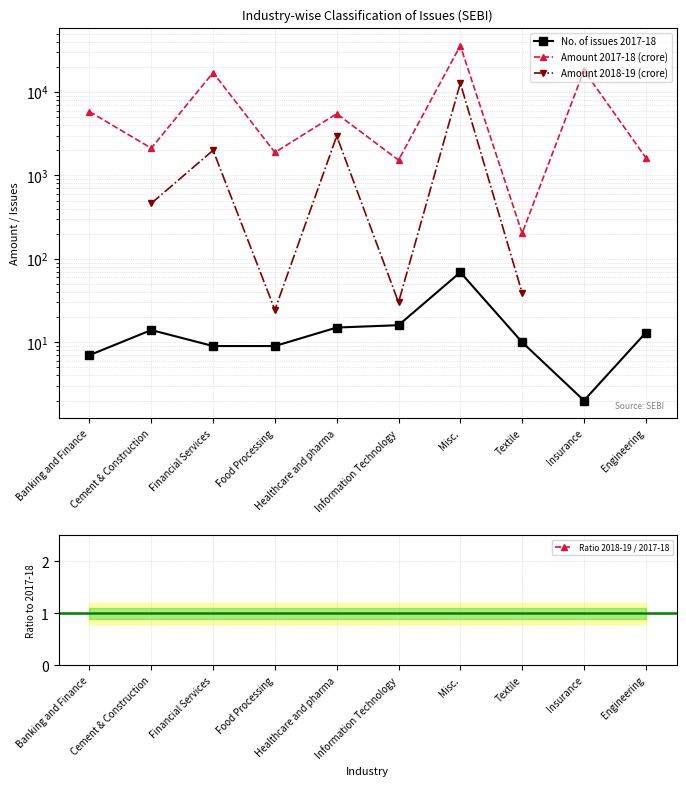

Rank the categories by Ratio 2018-19 / 2017-18 value from highest to lowest.

Insurance, Financial Services, Banking and Finance, Misc., Healthcare and pharma, Food Processing, Cement & Construction, Engineering, Information Technology, Textile